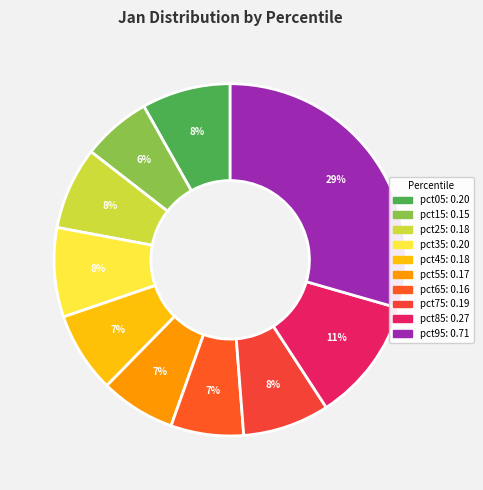

To the nearest percent, what is the difference between the pct15 and pct35 slice percentages?

2%